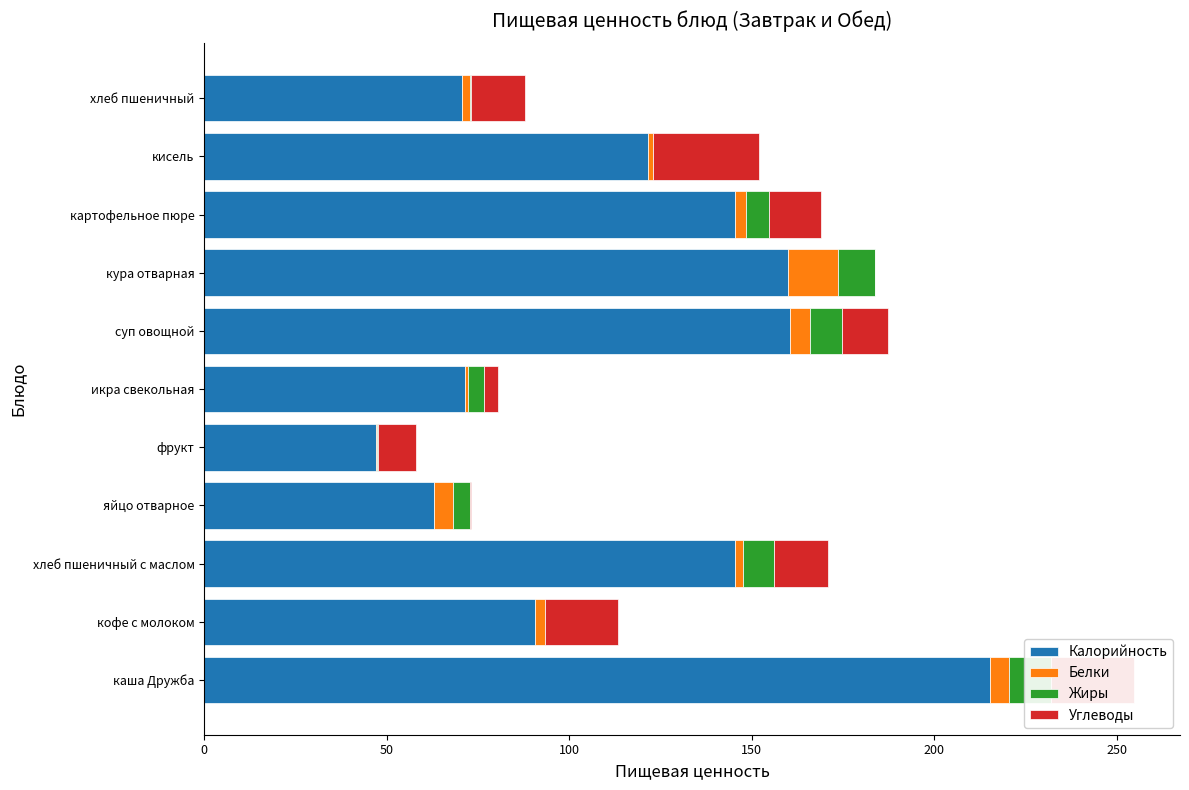

What is the highest value of the Белки series?

13.7